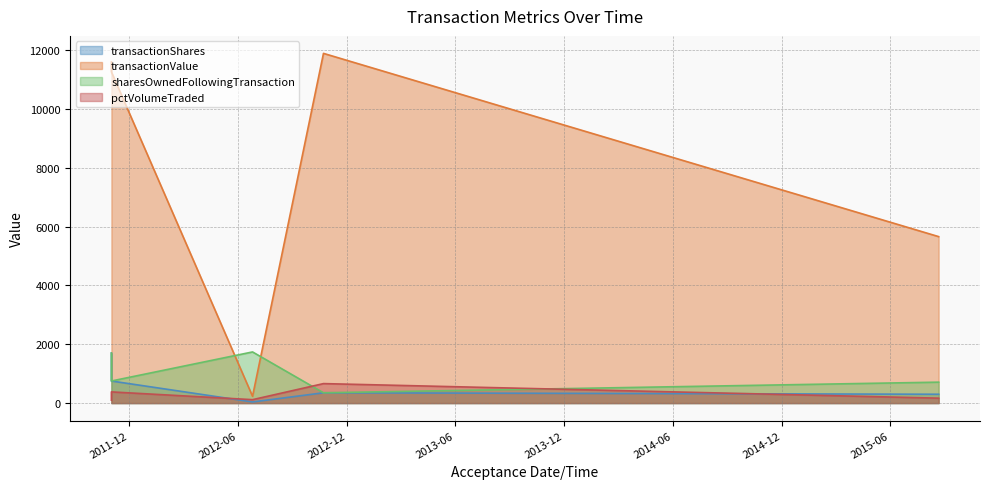

What is the difference between the maximum and minimum values in the sharesOwnedFollowingTransaction series?

1388